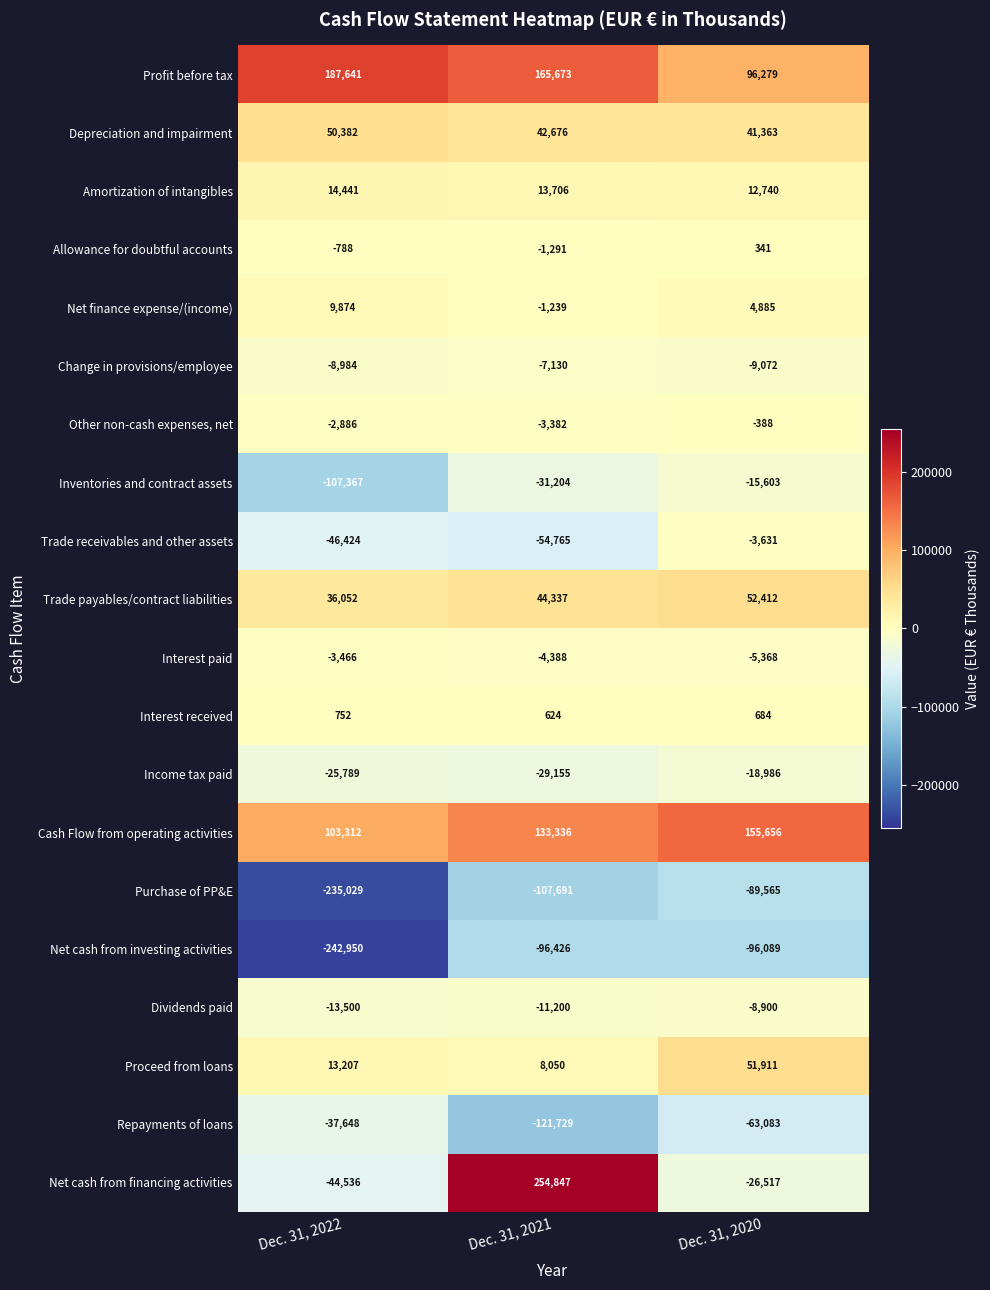

True or false: Cash Flow from operating activities has a value of 103312 at Dec. 31, 2022.

True